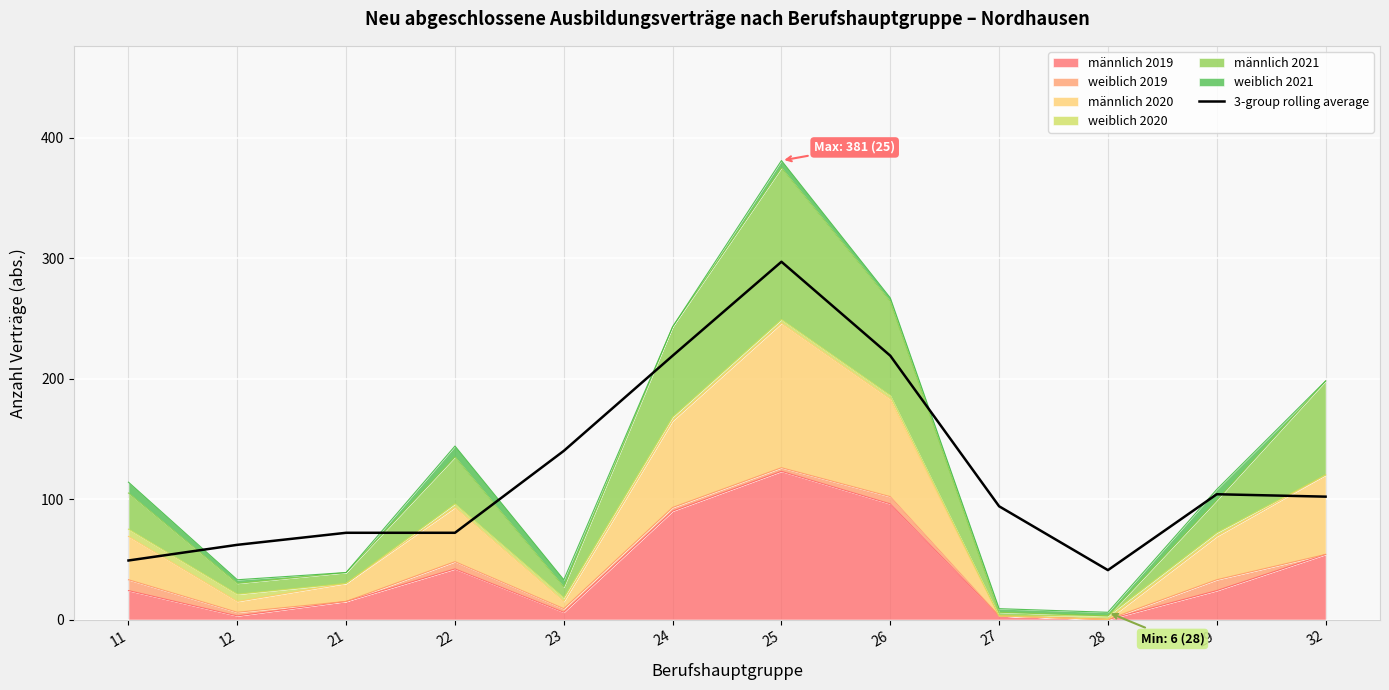

What is the value of the 5th point from the left?

140